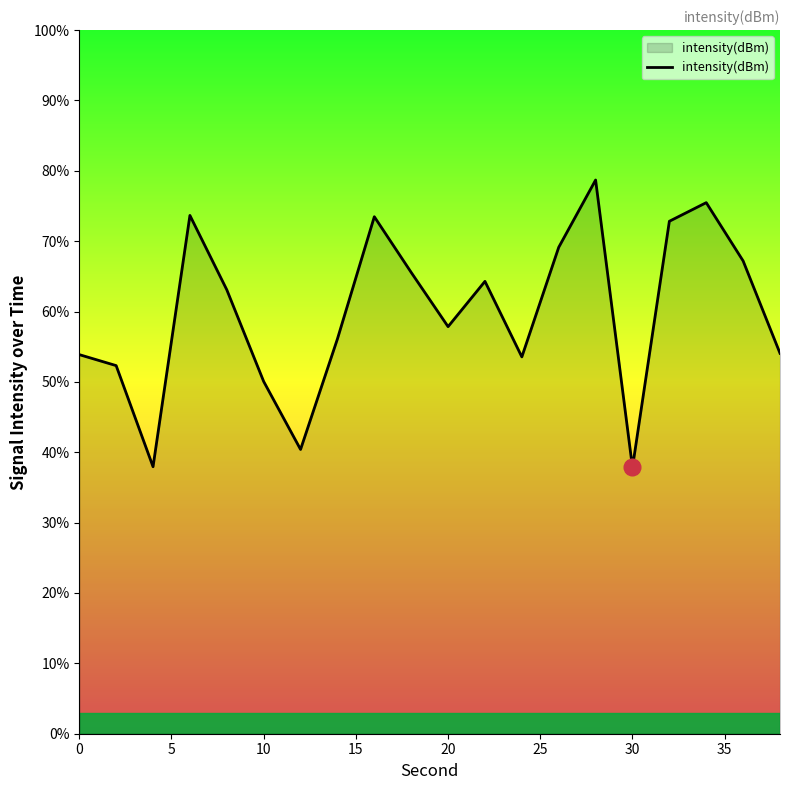

What is the maximum value shown in the chart?

78.7